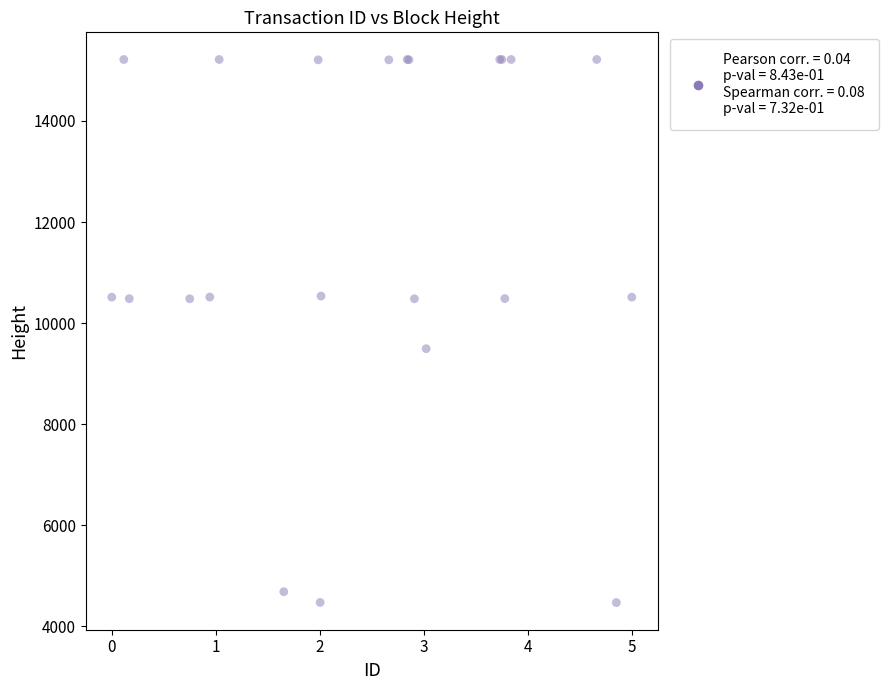

What Y value in the scatter plot is closest to 9842?

9493